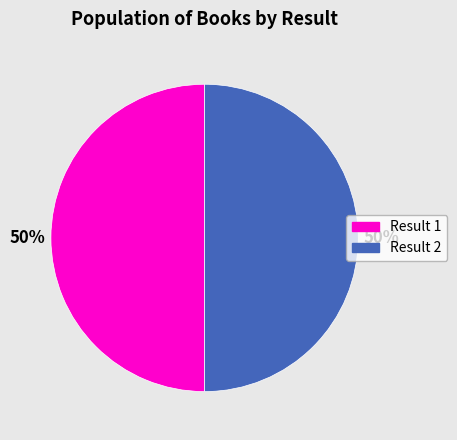

To the nearest percent, what is the combined percentage of Result 2 and Result 1?

100%